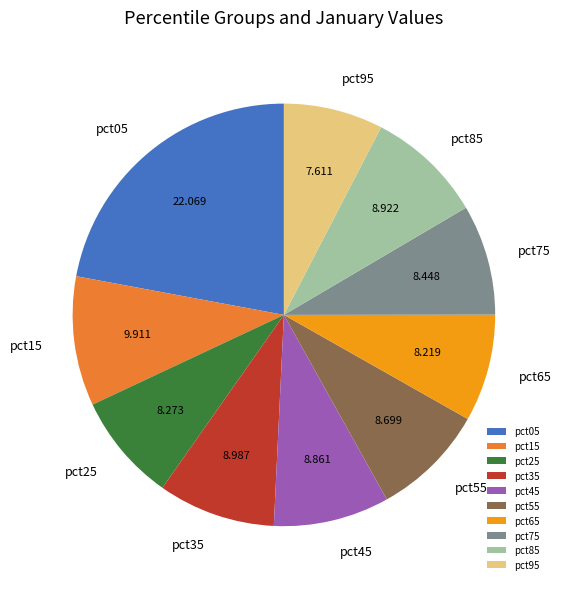

Combined, do pct15 and pct45 account for over 50%?

No